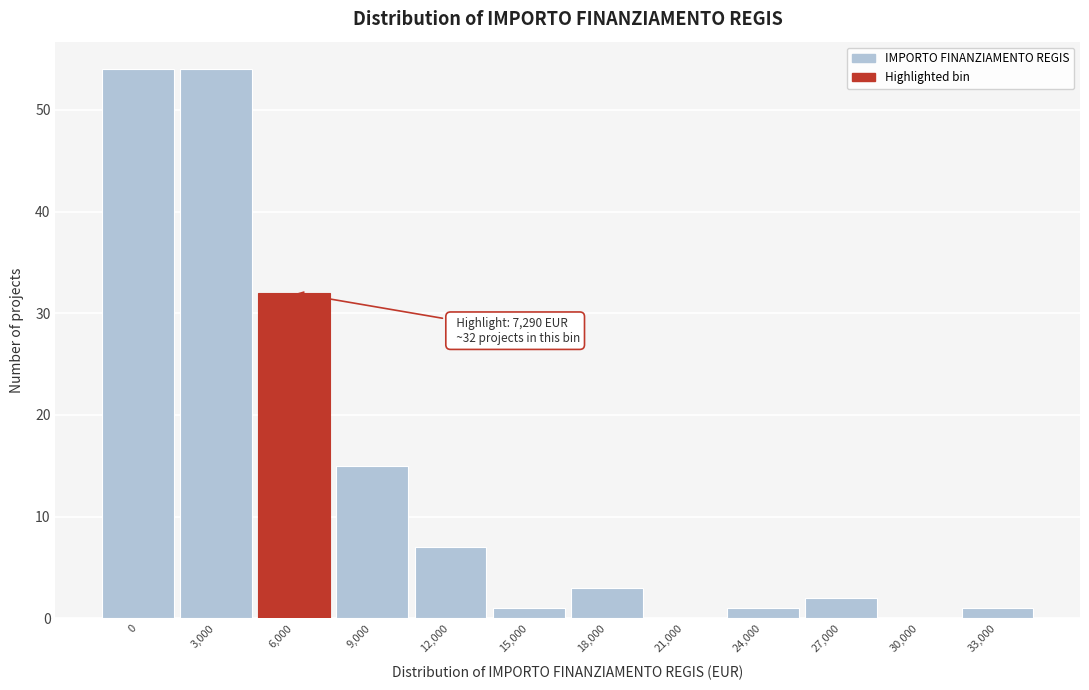

Reading left to right, list all the values displayed in this chart.

0=54	3,000=54	6,000=32	9,000=15	12,000=7	15,000=1	18,000=3	21,000=0	24,000=1	27,000=2	30,000=0	33,000=1